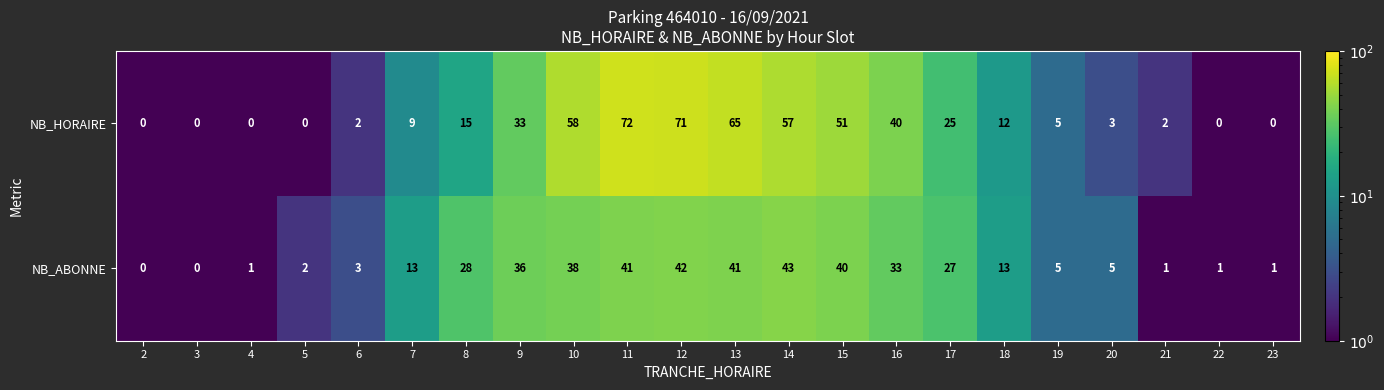

What is the average value of the NB_ABONNE series?

19